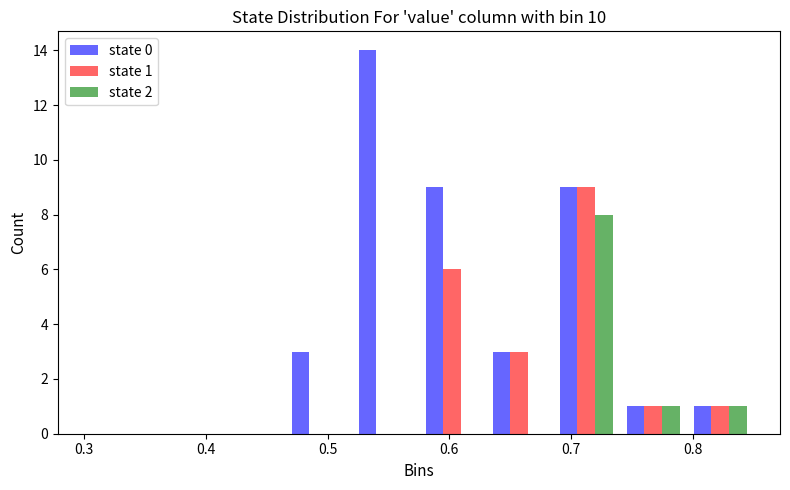

In the state 2 series, which range on the x-axis has the tallest bar?

0.685 to 0.740